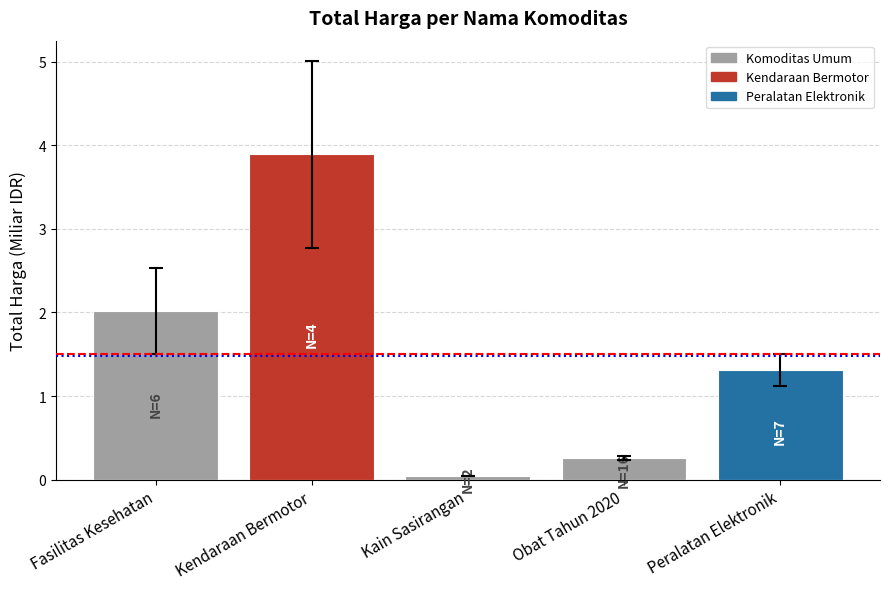

What is the label of the 4th bar from the left?

Obat Tahun 2020